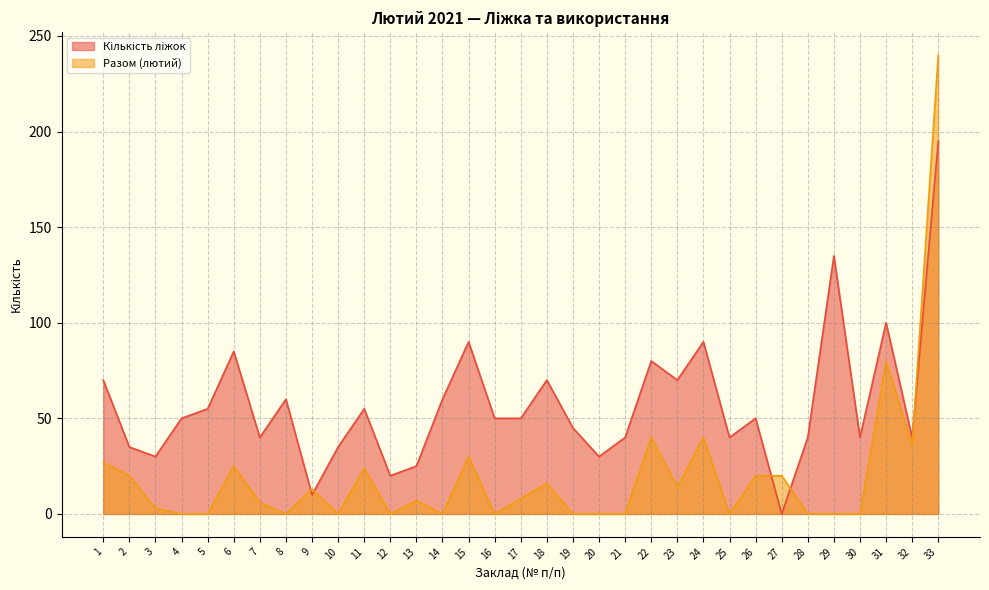

True or false: Кількість ліжок and Разом (лютий) intersect in this chart.

True